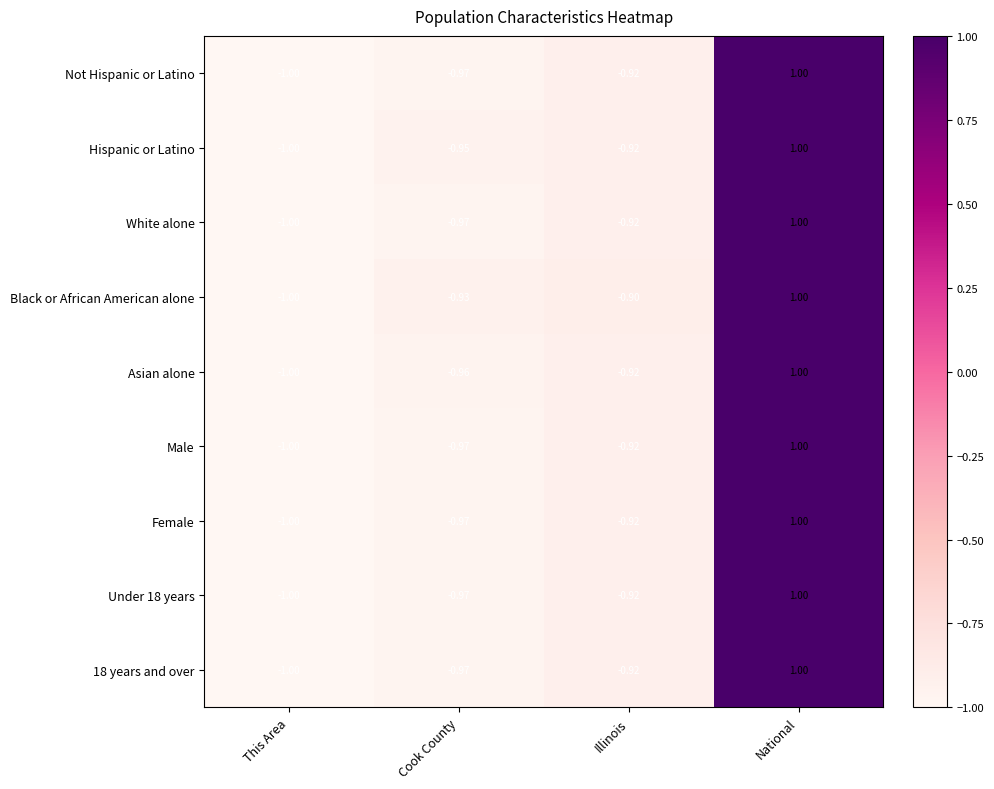

Rank the categories by Female value from lowest to highest.

This Area, Cook County, Illinois, National